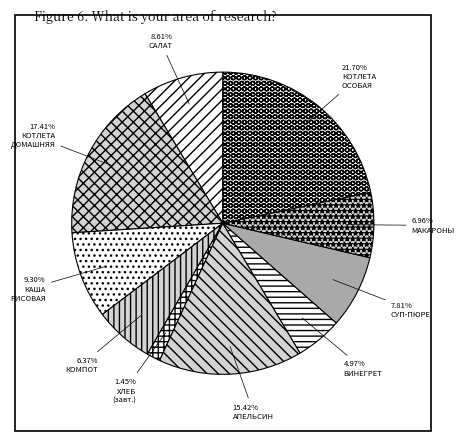

Count the number of slices in the pie.

10